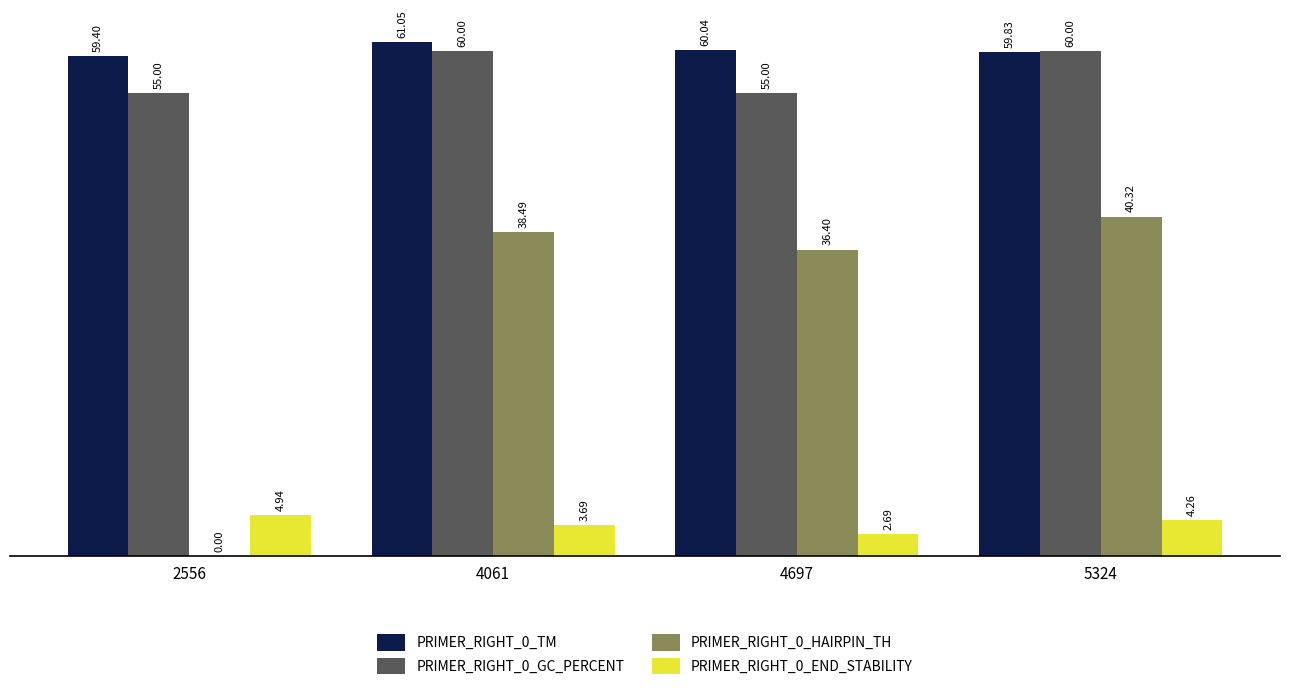

At which label does PRIMER_RIGHT_0_HAIRPIN_TH first exceed 38?

4061